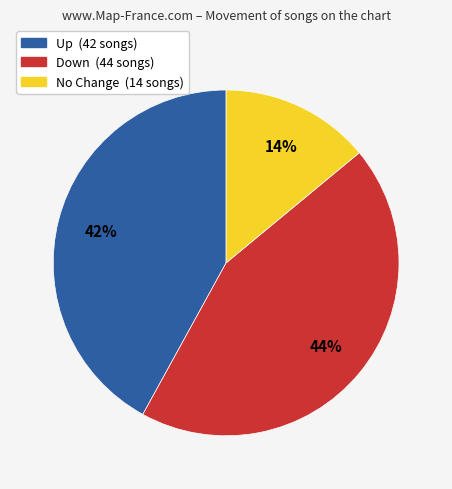

To the nearest percent, what is the average slice percentage?

33%